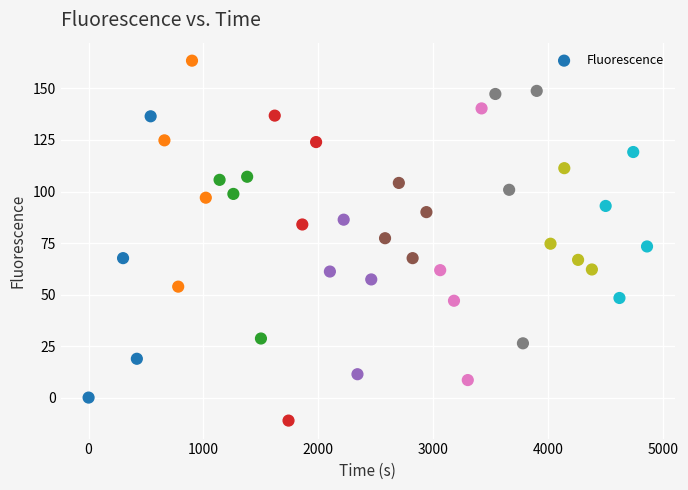

What is the range of Y values (max minus min)?

174.7